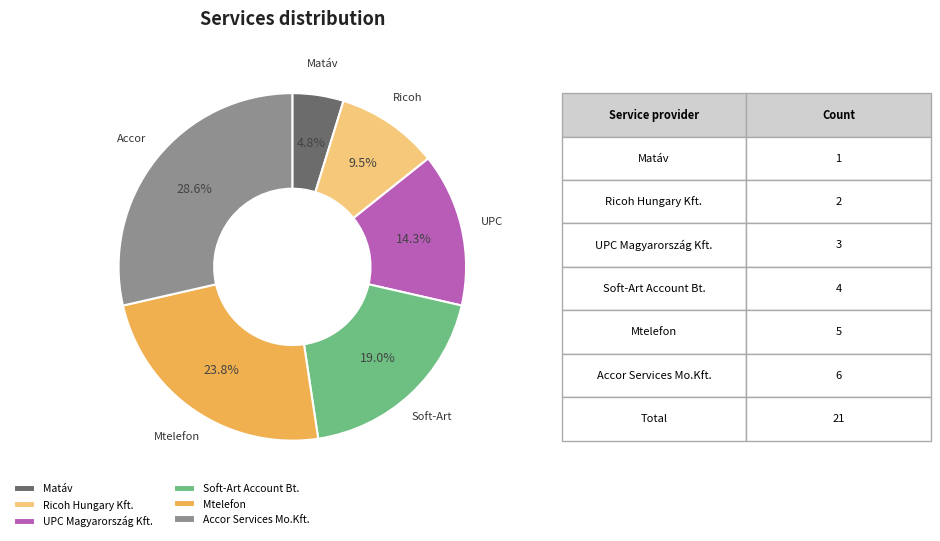

Does Matáv account for over 50% of the chart?

No